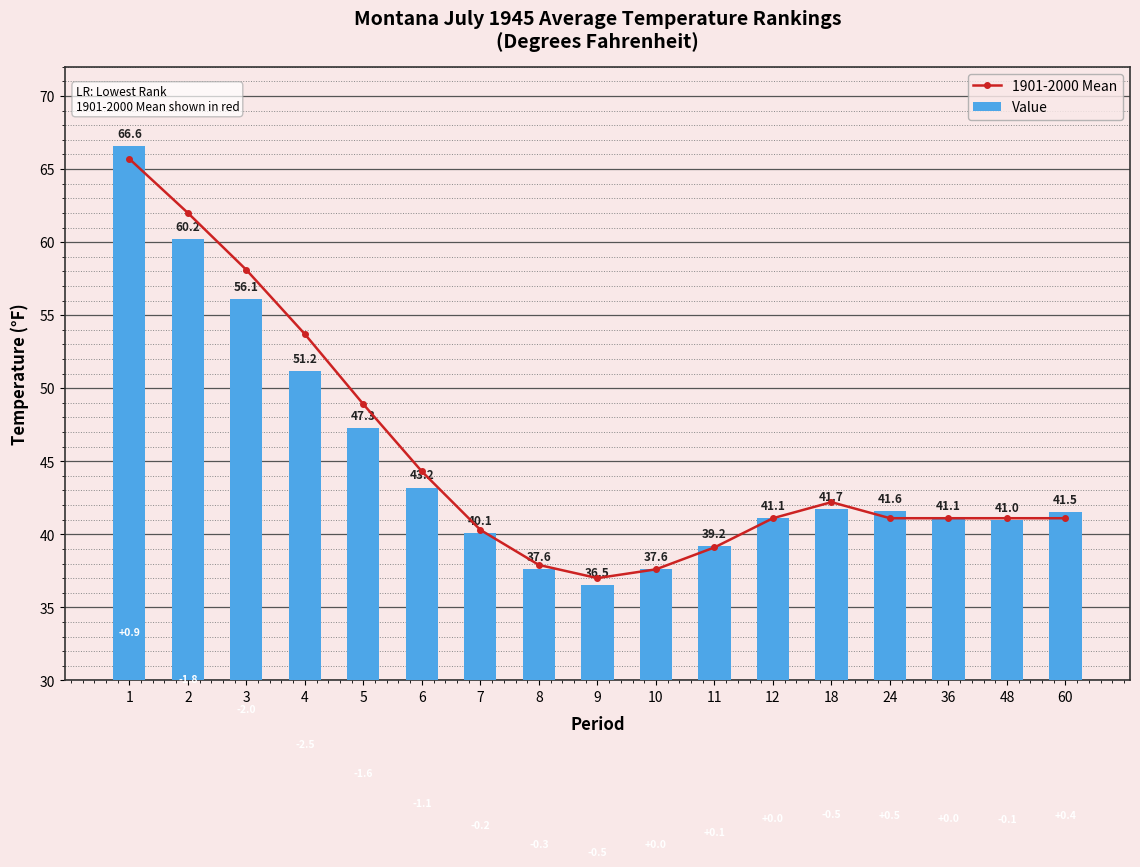

At 12, list the series in order from largest to smallest.

1901-2000 Mean, Value